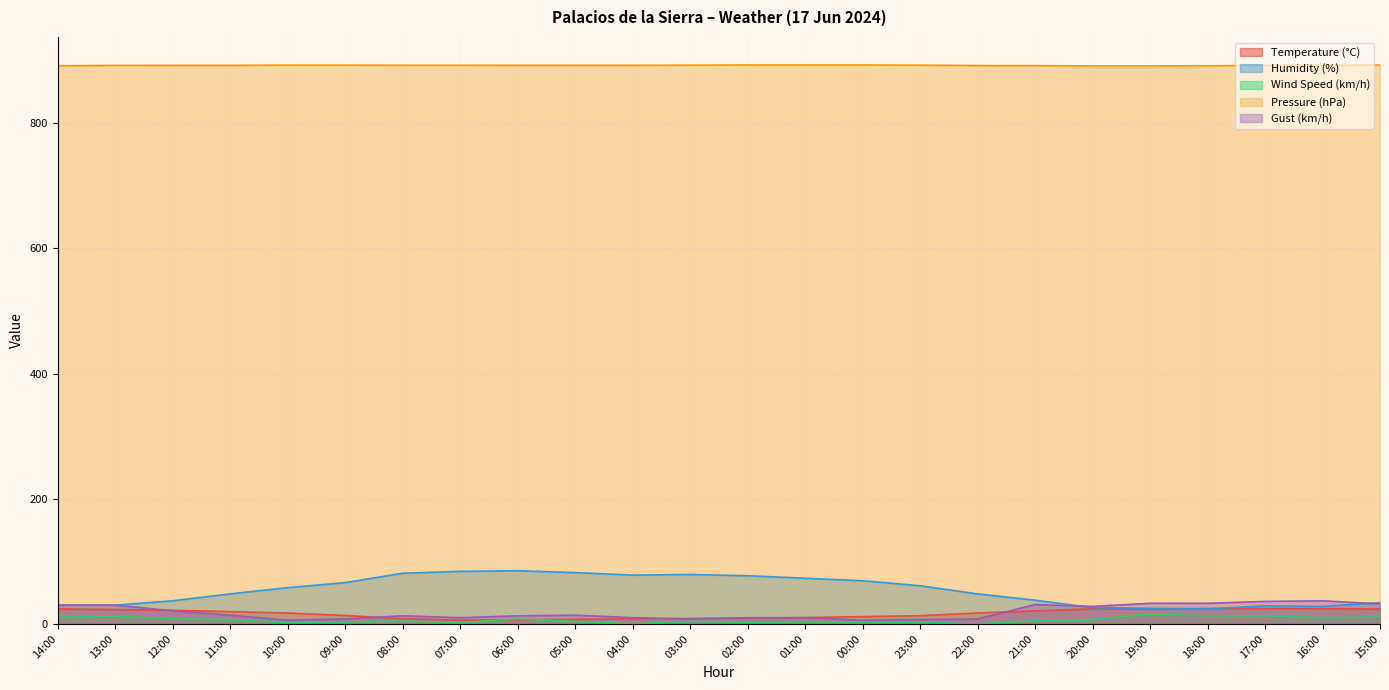

The Temperature (°C) series shows 21.8 at 12:00. True or false?

True